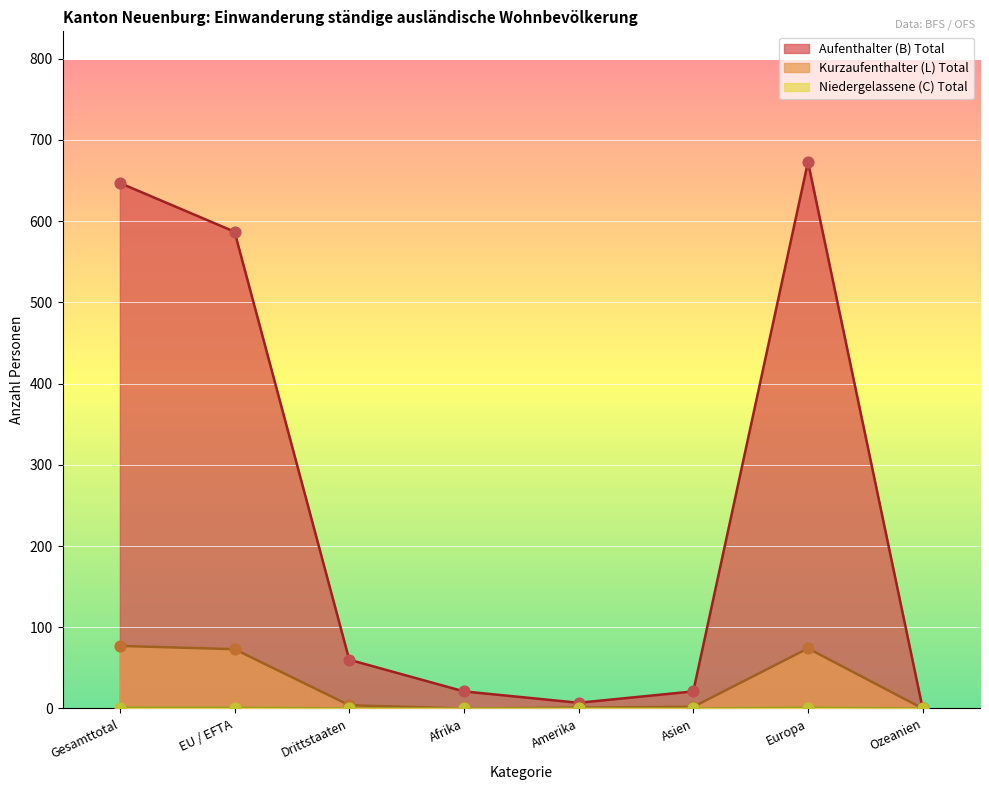

Which series has the largest Y range (max minus min)?

Aufenthalter (B) Total